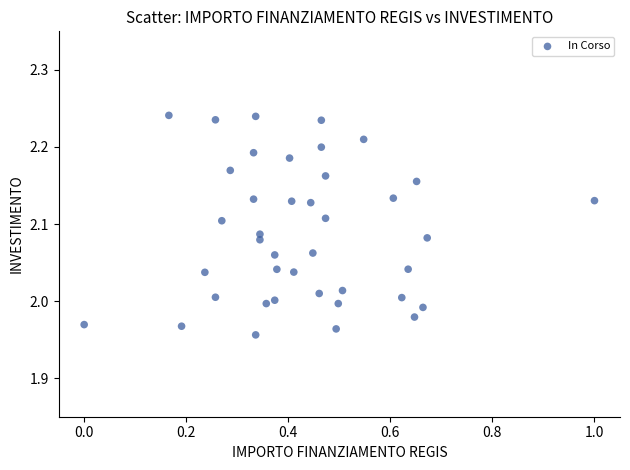

What is the range of X values (max minus min)?

1.0